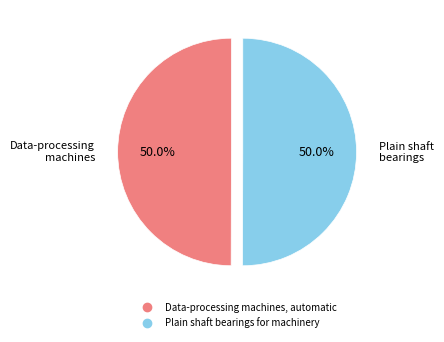

Is the sum of Plain shaft bearings for machinery and Data-processing machines, automatic greater than half?

Yes